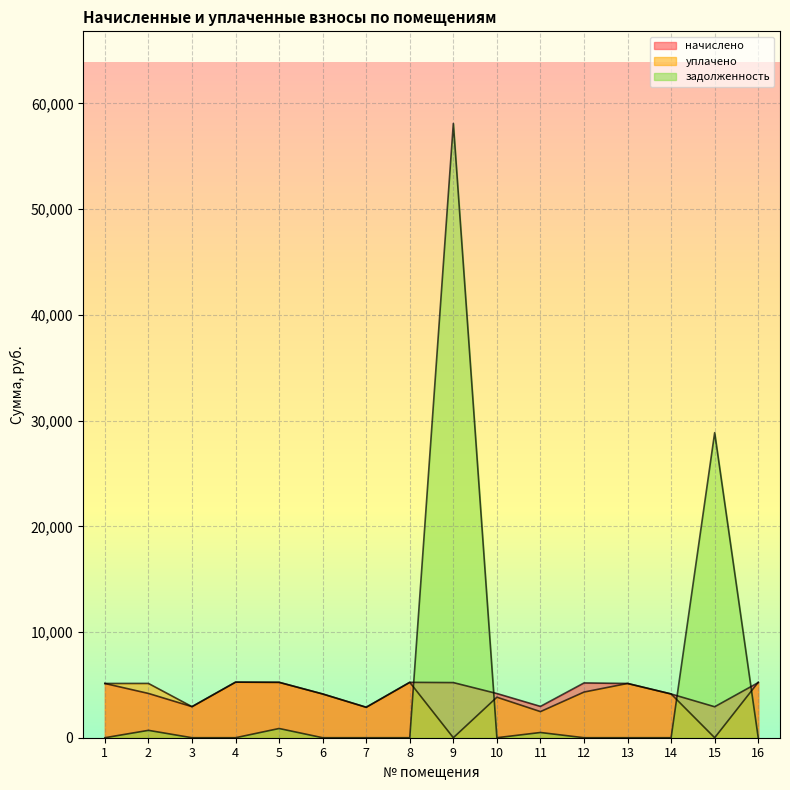

What is the spread (max minus min) of values at 6?

4140.0